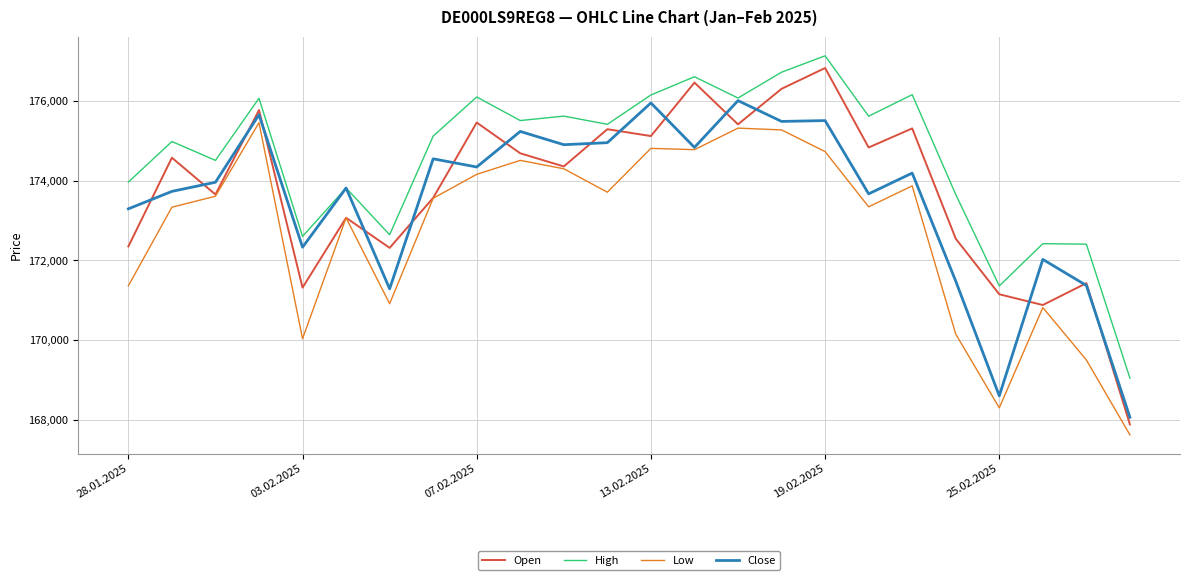

Which series has the widest spread of values?

Open